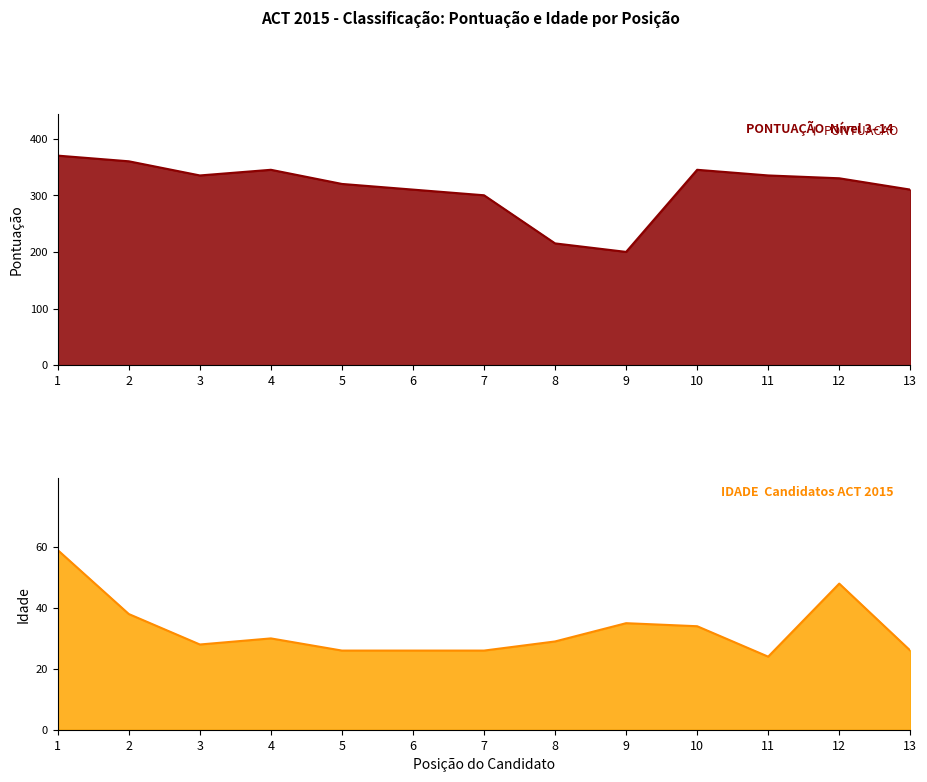

What is the difference between the maximum and minimum values in the IDADE series?

35